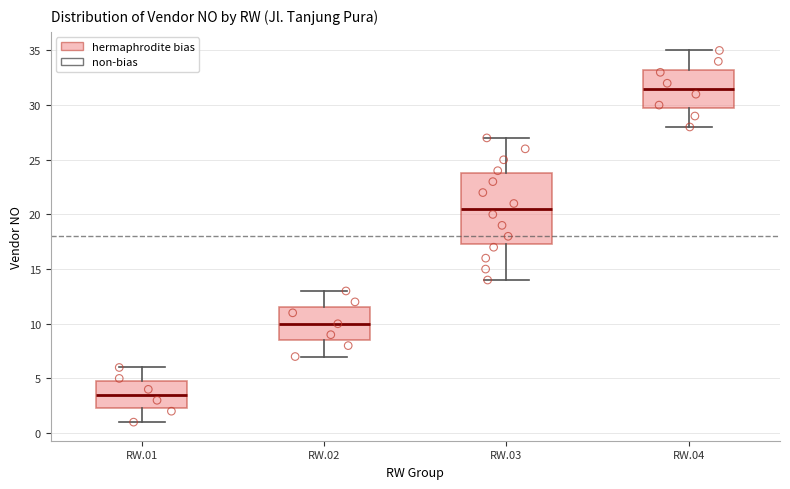

Where is the upper edge of the box for RW.03 on the y-axis? The values are not printed on the chart, so give them approximately, as read against the axis.

24.0